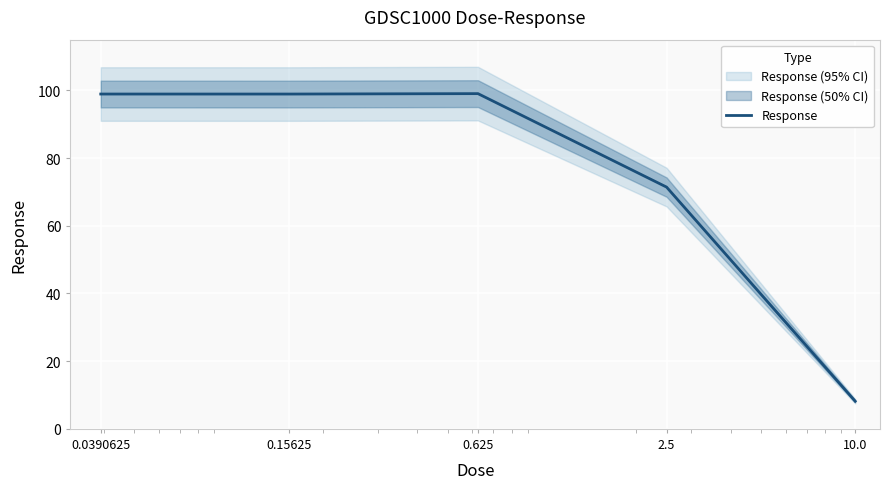

Reading left to right, what are all the values shown in this chart?

98.9	98.9	99.1	71.4	8.2